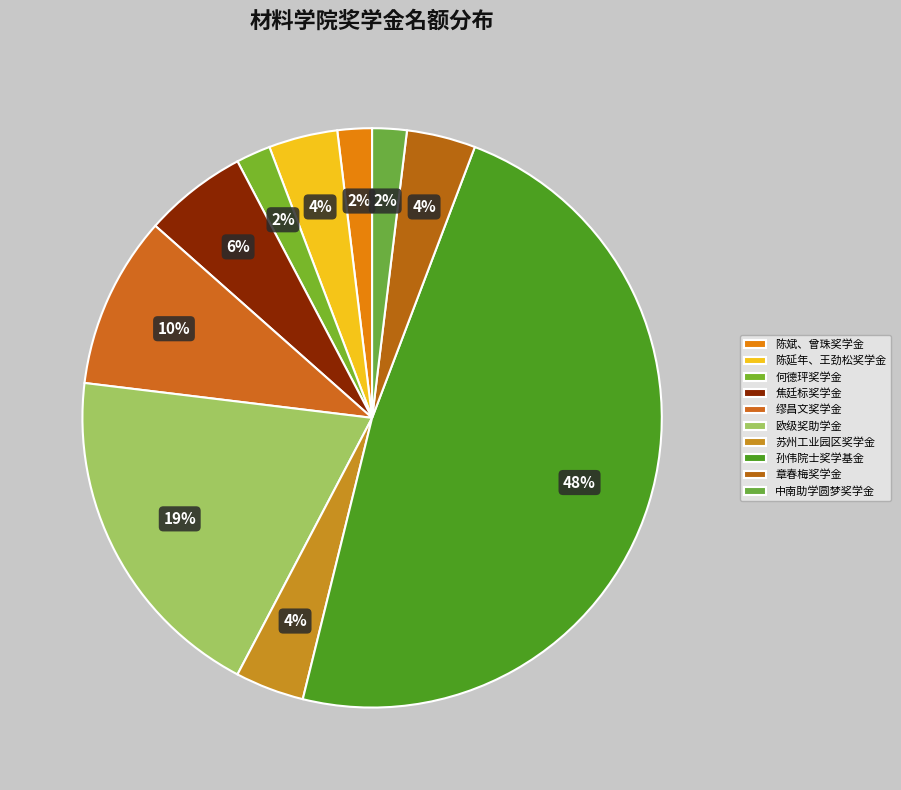

Is there a majority slice in this chart?

No